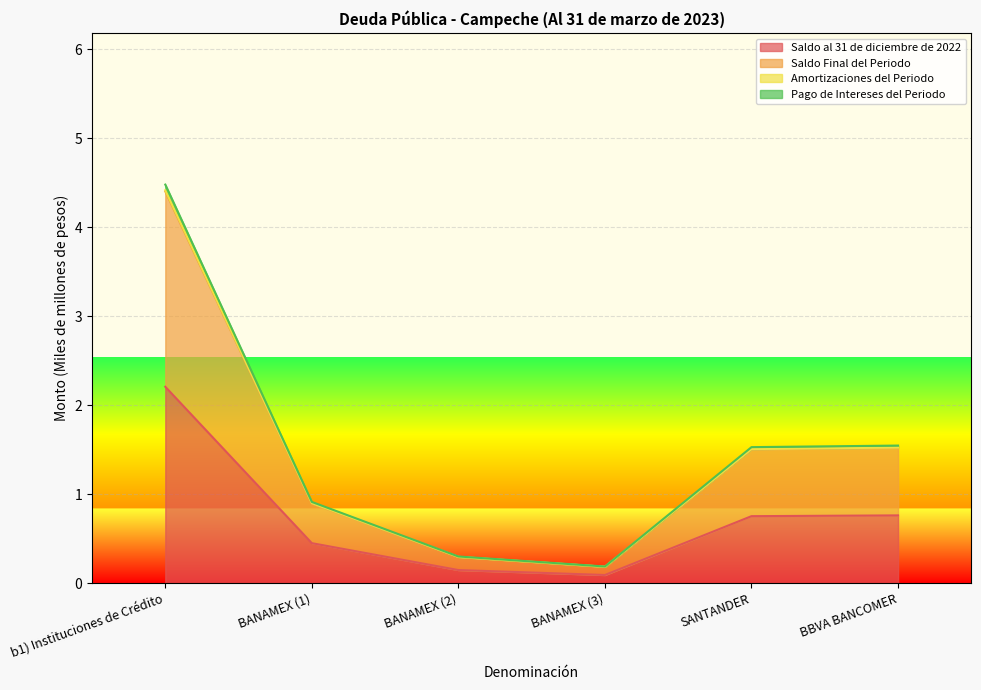

Between BBVA BANCOMER and b1) Instituciones de Crédito, which is larger?

b1) Instituciones de Crédito